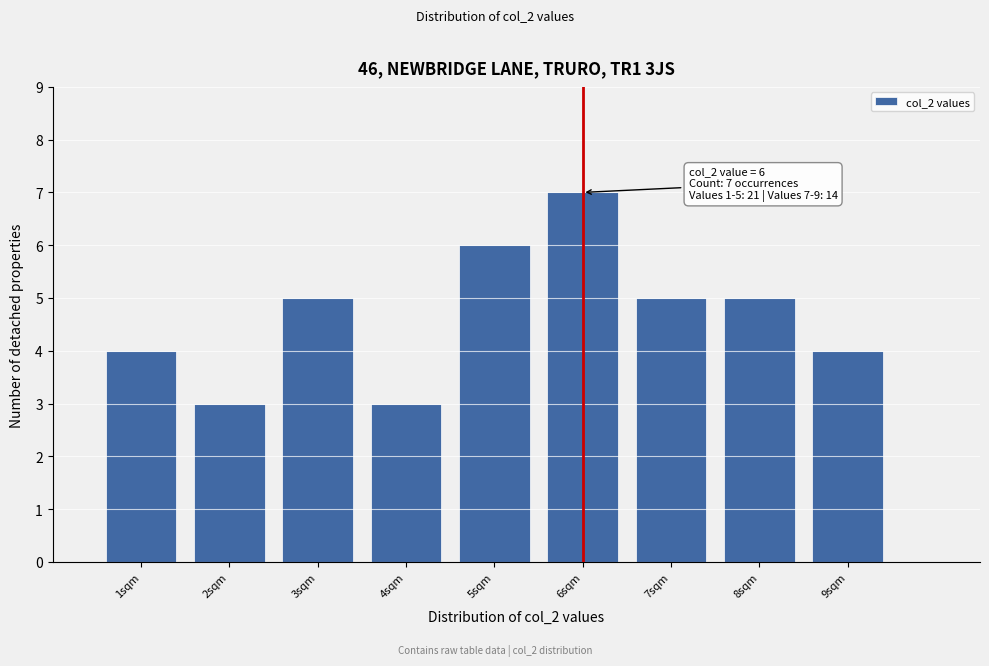

Over which range of the x-axis is the bar tallest?

5.5 to 6.5